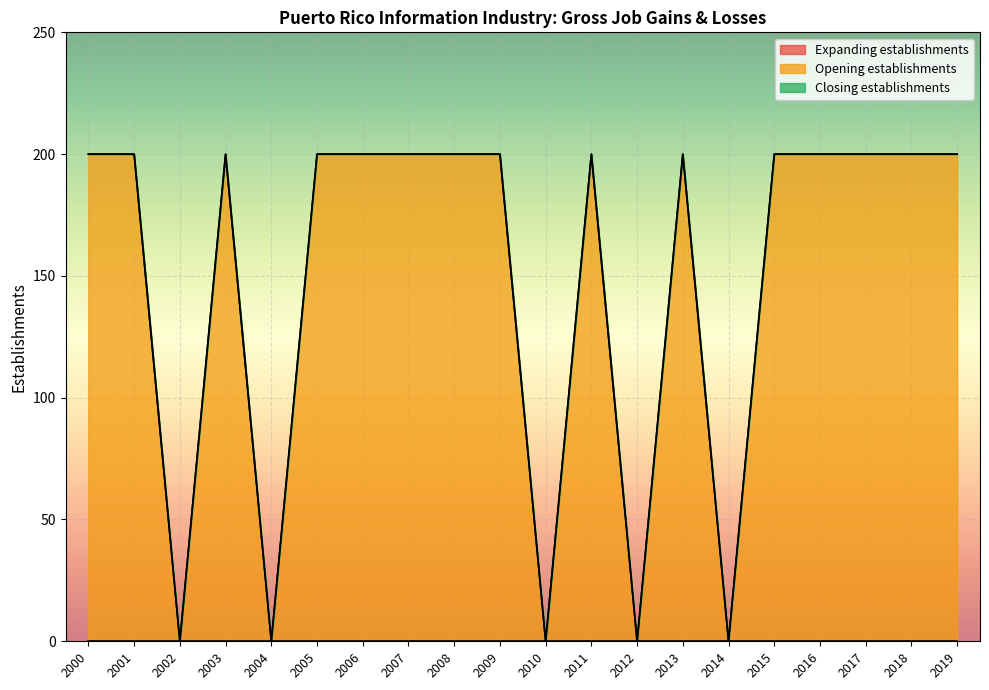

Between 2013 and 2019, which series saw the biggest shift?

Expanding establishments